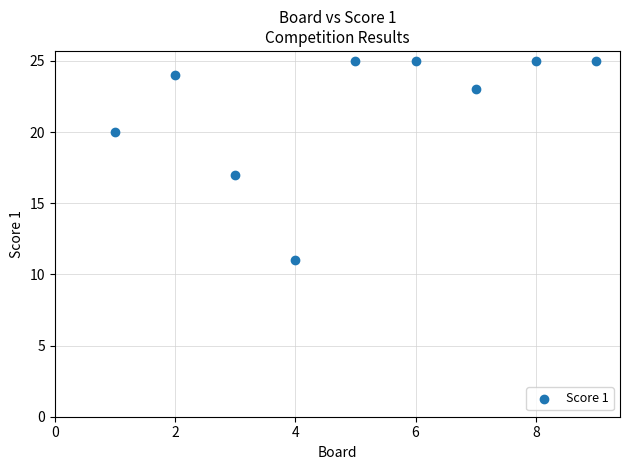

What is the average Y value?

22